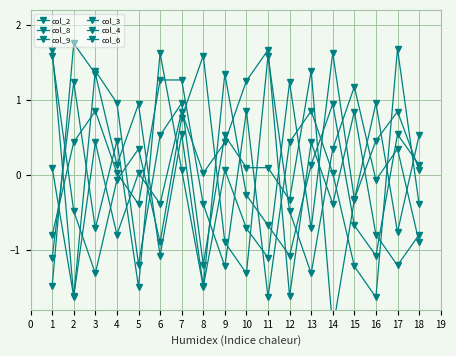

At which category does col_2 reach its first local valley?

3